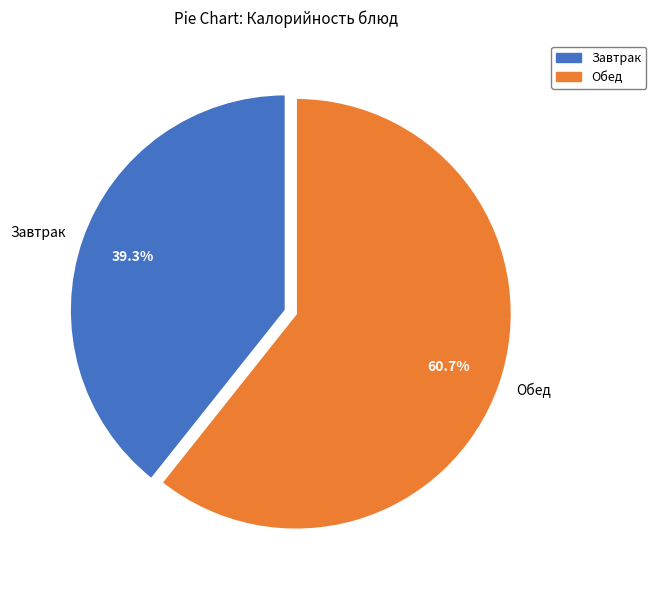

To the nearest percent, what is the average slice percentage?

50%